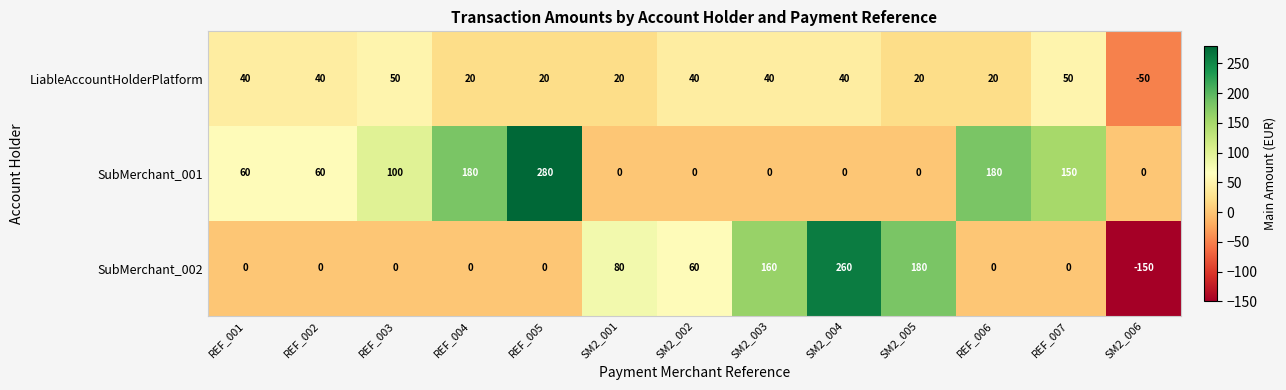

What is the average value of the SubMerchant_001 series?

78